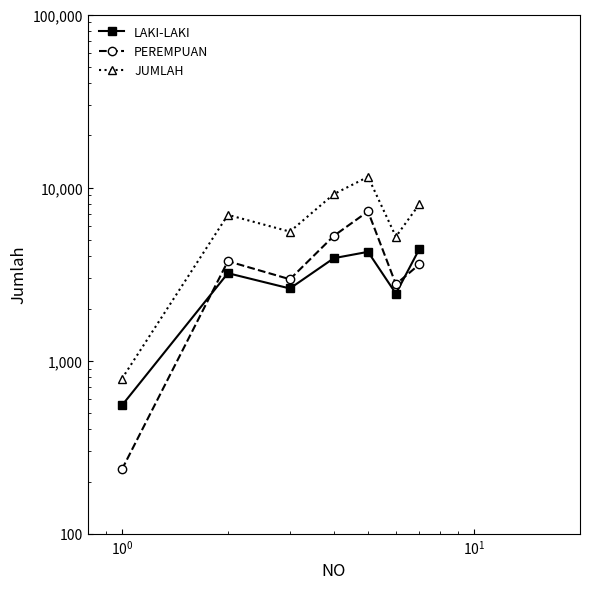

What is the average value of the LAKI-LAKI series?

3056